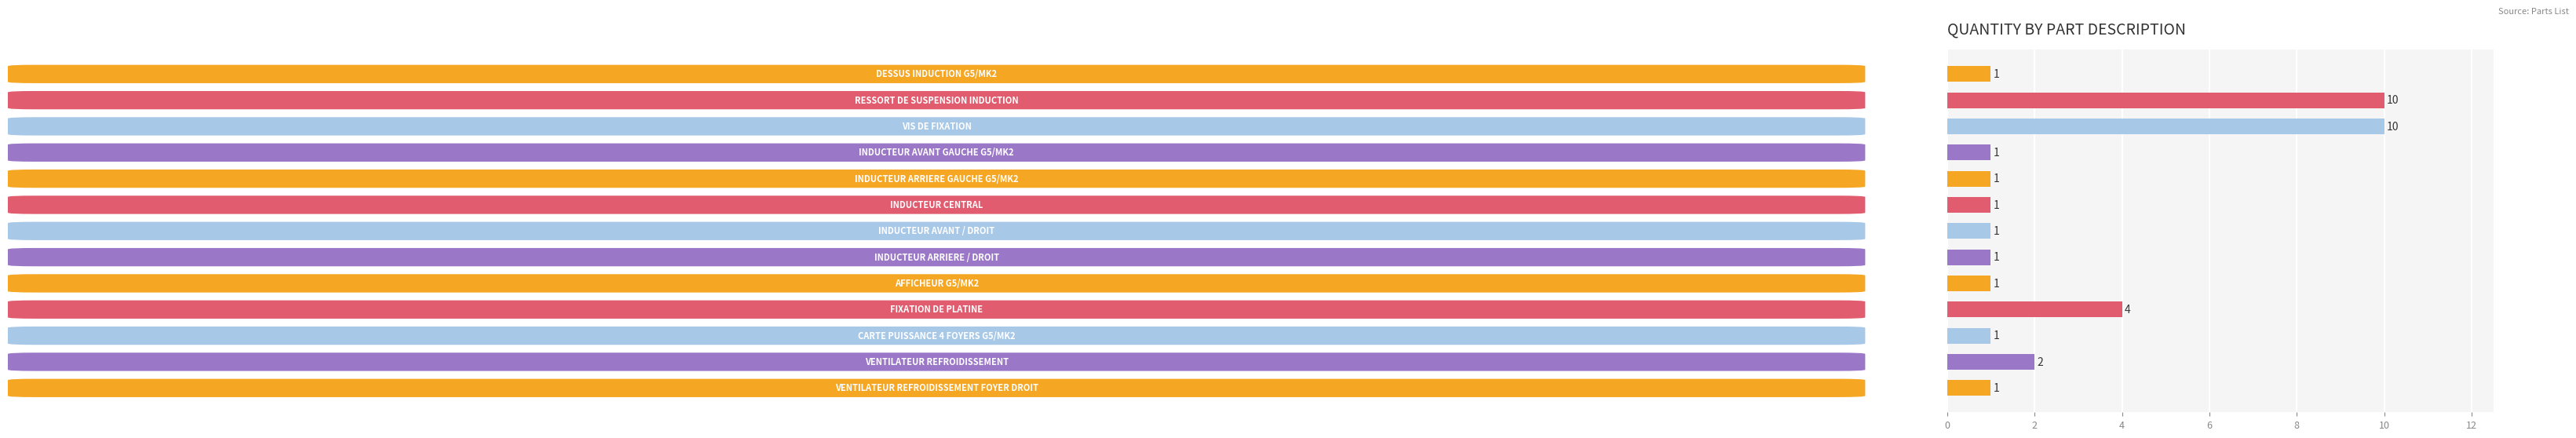

What is the average value?

3